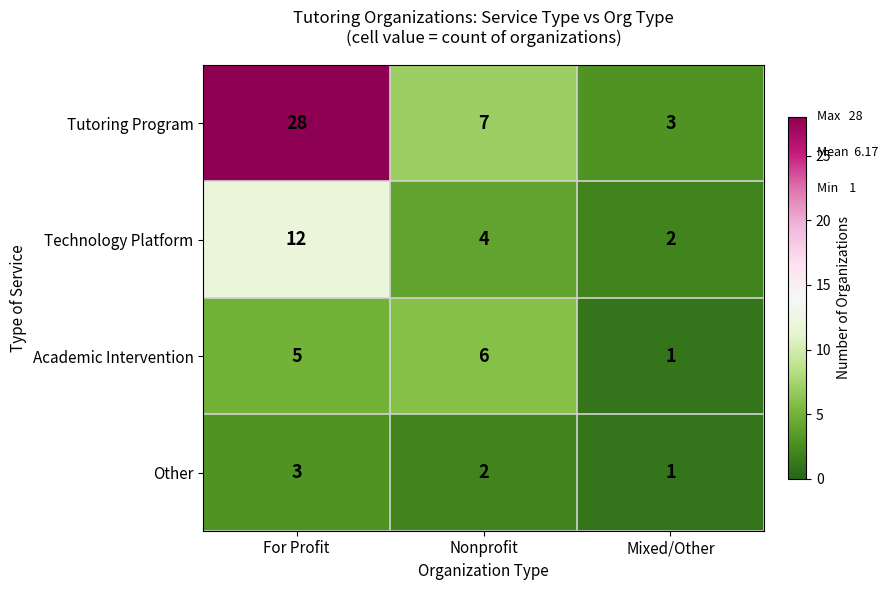

The Academic Intervention series shows 8 at For Profit. True or false?

False